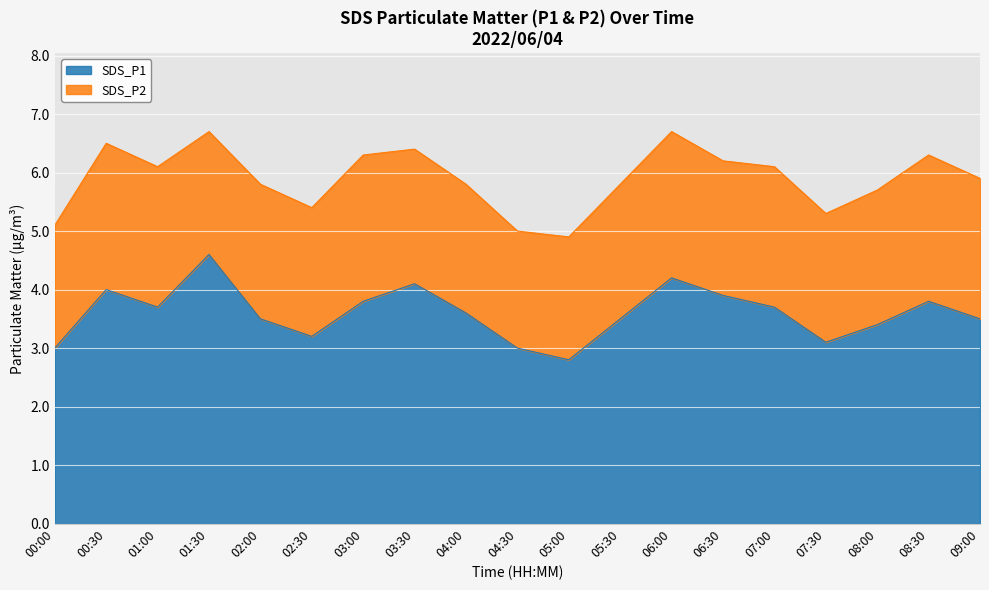

Between 00:00 and 01:30, which is larger?

01:30